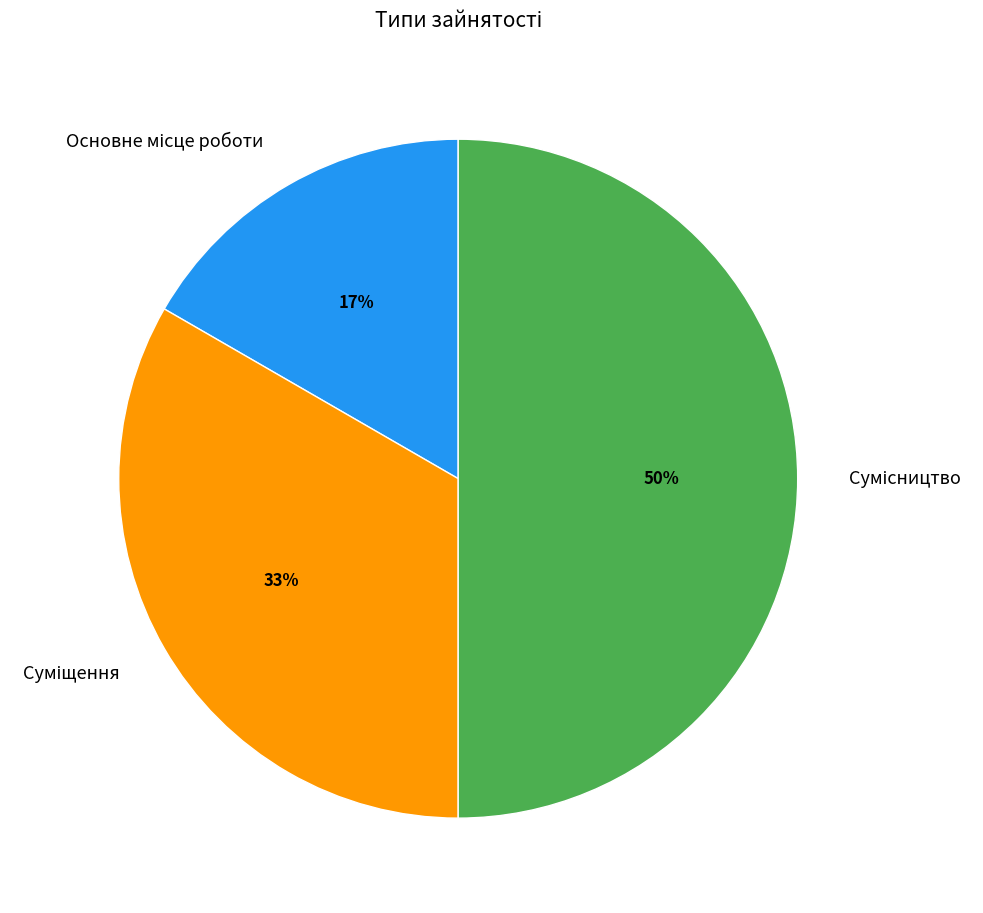

To the nearest percent, what is the difference between the largest and smallest slice percentages?

33%